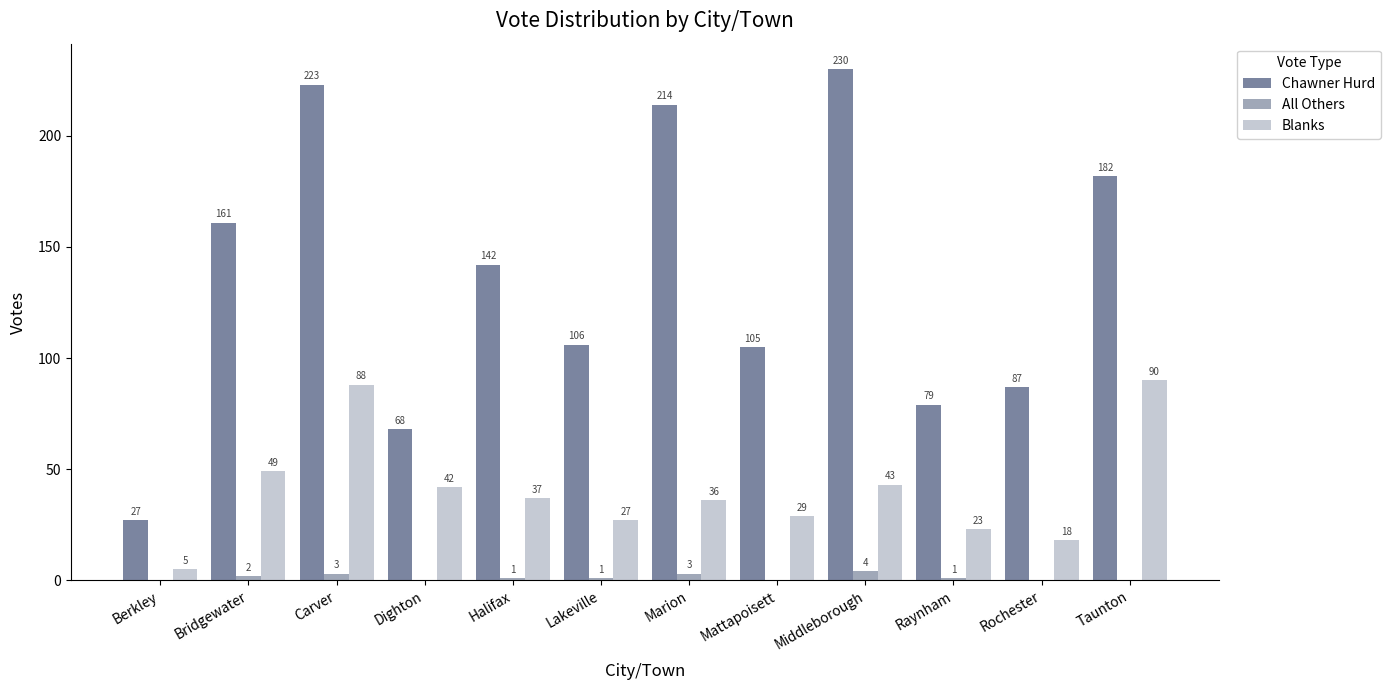

At which category does the chart reach its peak across all series?

Middleborough